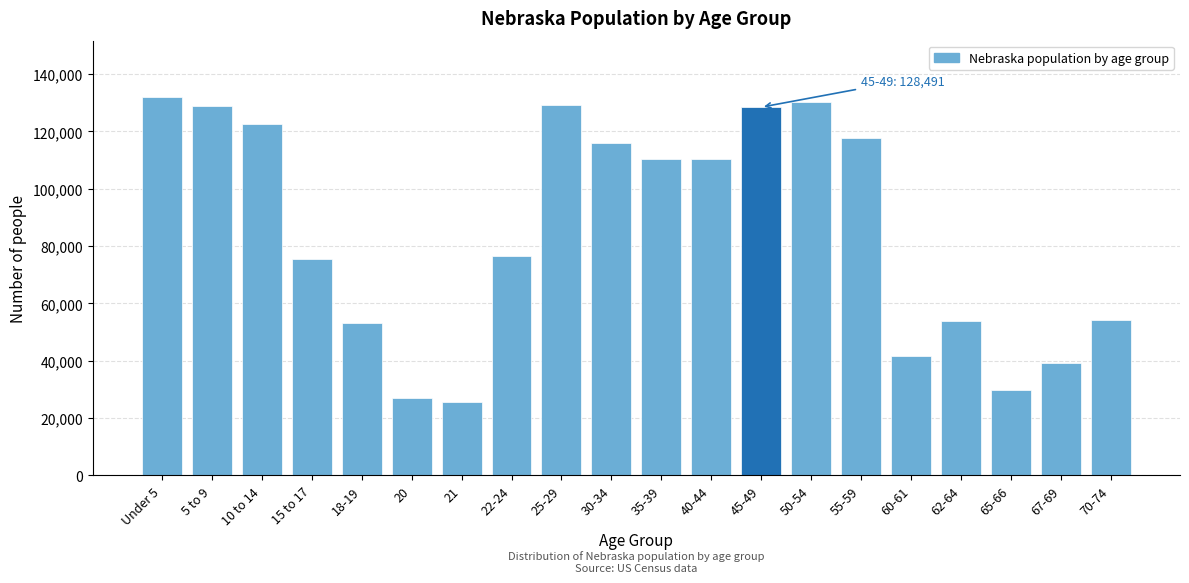

The value at 55-59 is 159142. True or false?

False